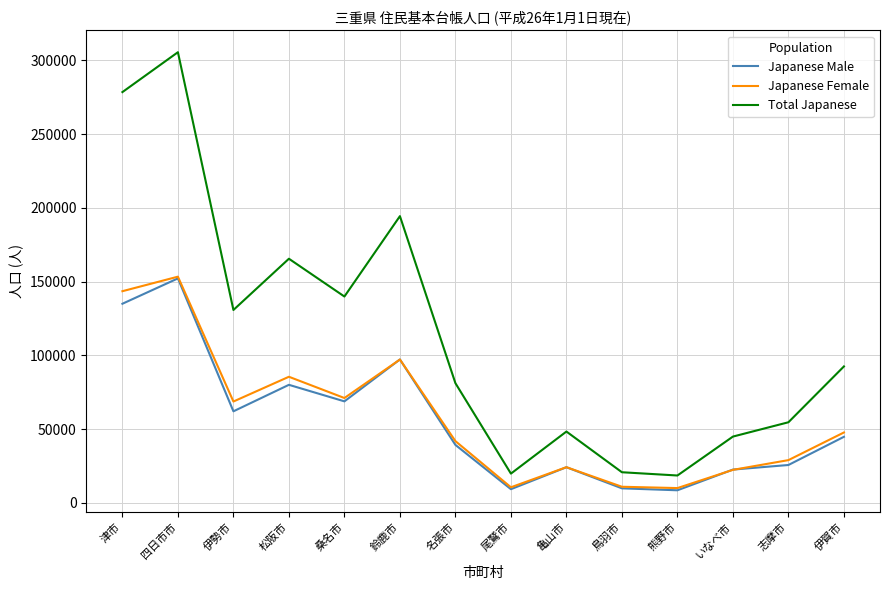

Is it true that Japanese Female equals 85486 at 松阪市?

True